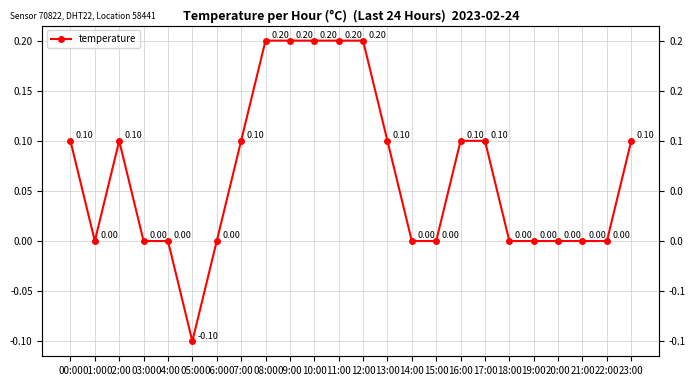

Reading right to left, transcribe all the data shown in this chart.

23:00=0.1	22:00=0.0	21:00=0.0	20:00=0.0	19:00=0.0	18:00=0.0	17:00=0.1	16:00=0.1	15:00=0.0	14:00=0.0	13:00=0.1	12:00=0.2	11:00=0.2	10:00=0.2	09:00=0.2	08:00=0.2	07:00=0.1	06:00=0.0	05:00=-0.1	04:00=0.0	03:00=0.0	02:00=0.1	01:00=0.0	00:00=0.1